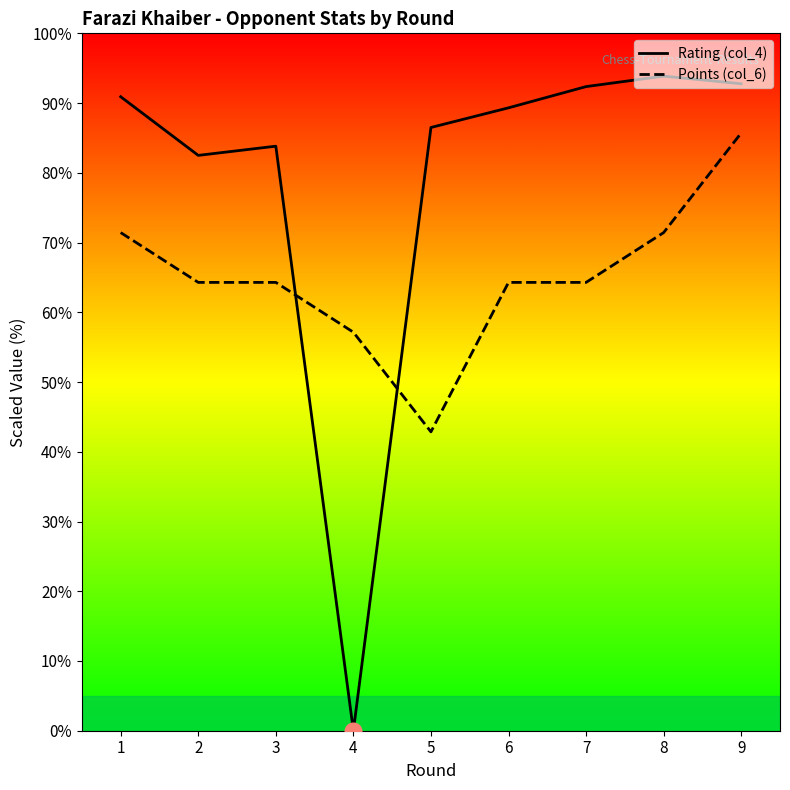

What is the approximate value of Points (col_6) at 3?

64.3